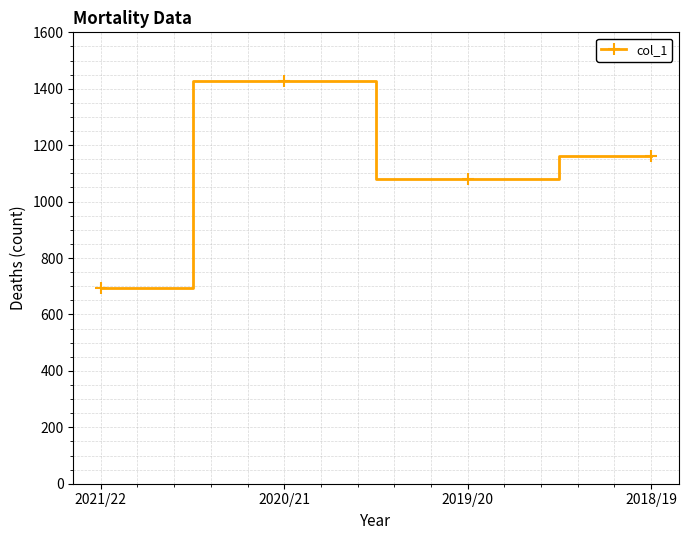

What is the minimum value shown in the chart?

693